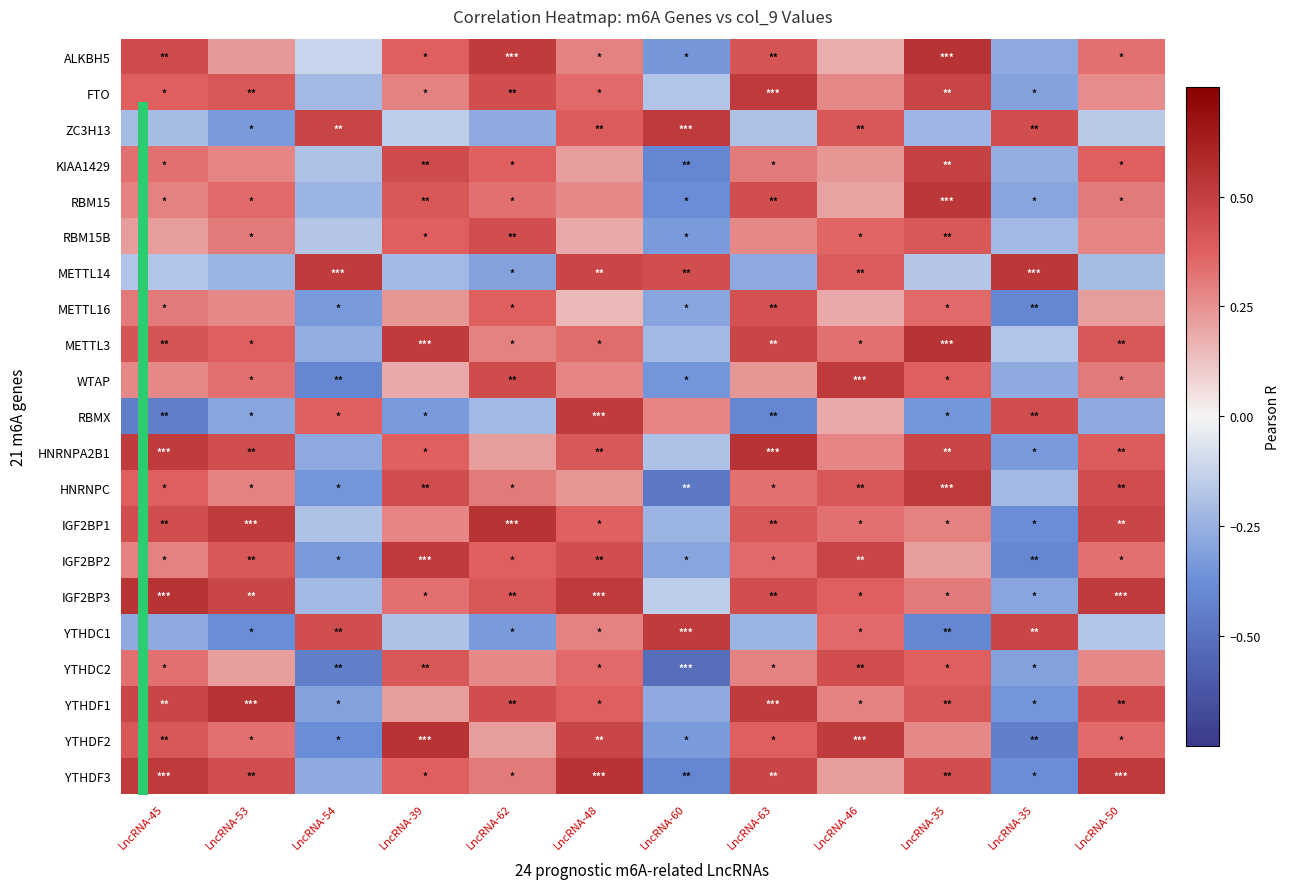

How many distinct data groups are displayed?

21